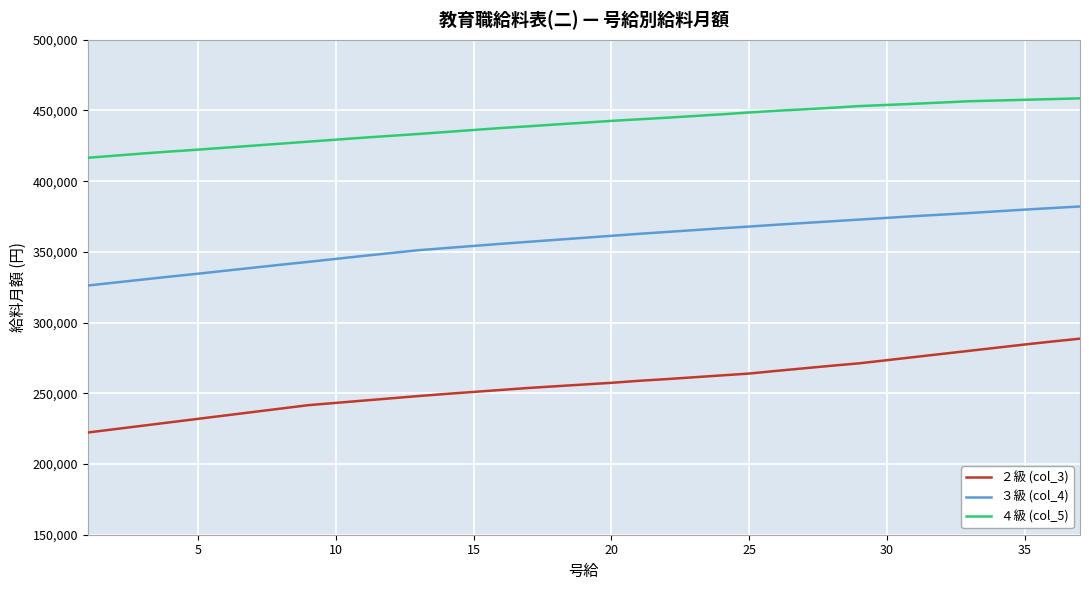

True or false: ３級 (col_4) and ２級 (col_3) cross at least once.

False